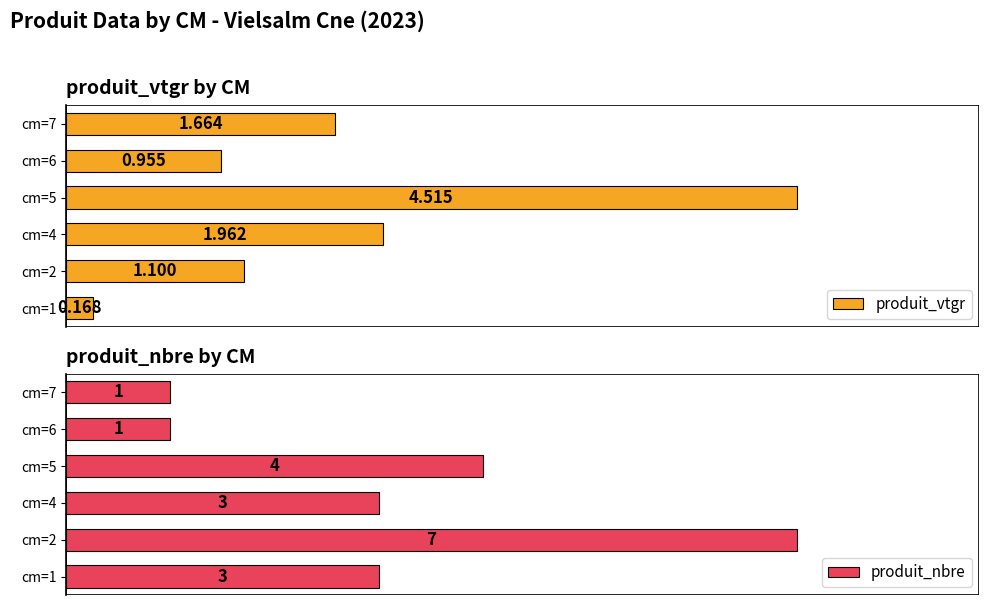

Reading left to right, list all the values displayed in this chart.

produit_vtgr: 0.2	1.1	2.0	4.5	1.0	1.7
produit_nbre: 3.0	7.0	3.0	4.0	1.0	1.0